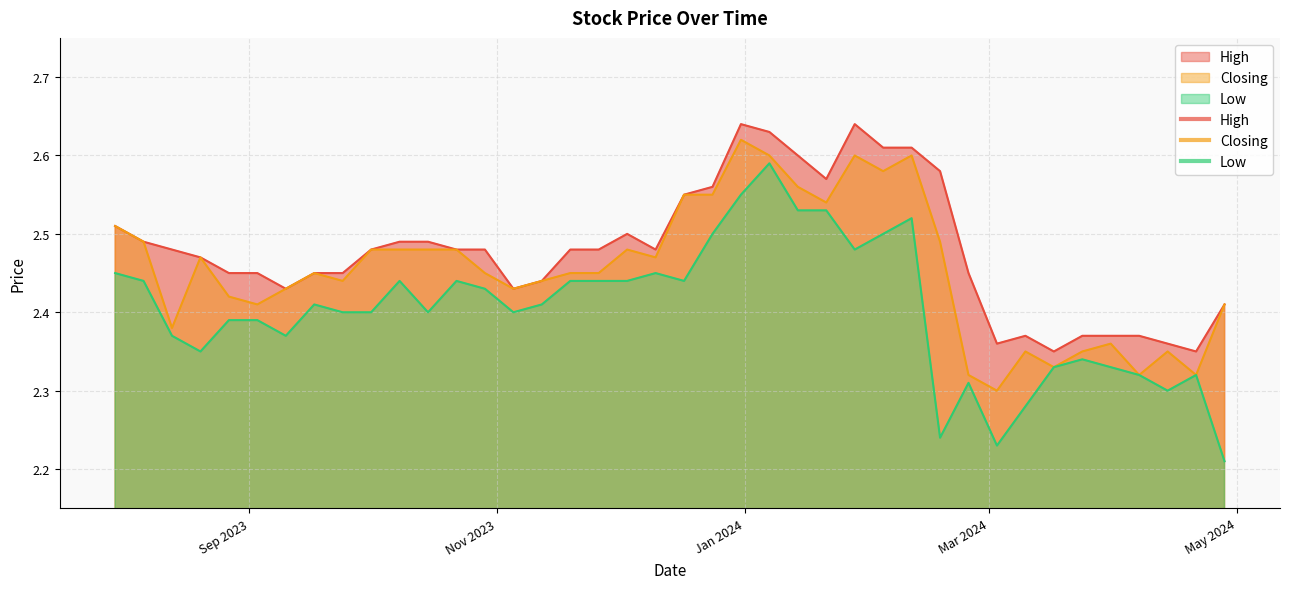

What is the spread (max minus min) of values at 30/07/2023?

0.1